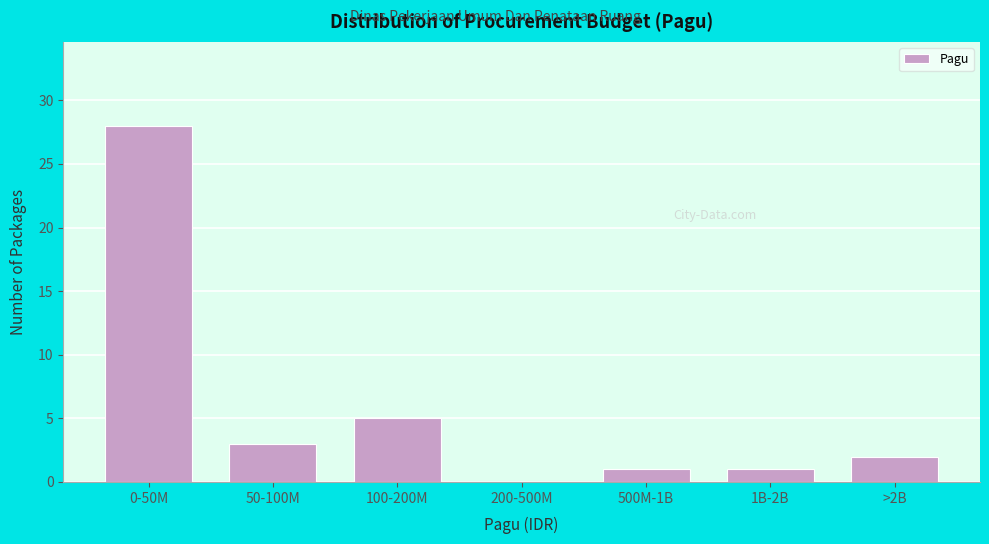

Reading left to right, transcribe all the data shown in this chart.

0-50M=28	50-100M=3	100-200M=5	200-500M=0	500M-1B=1	1B-2B=1	>2B=2